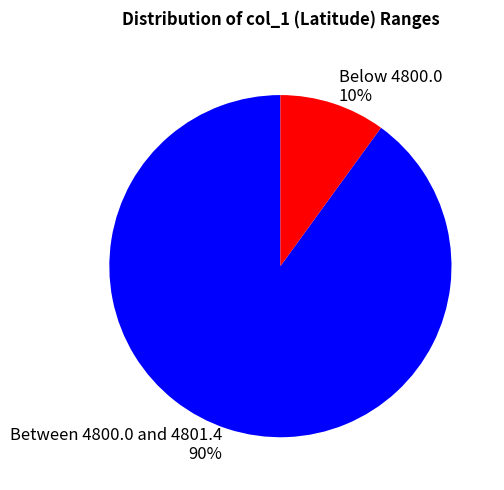

The Below 4800.0 10% slice represents 10% of the pie. True or false?

True